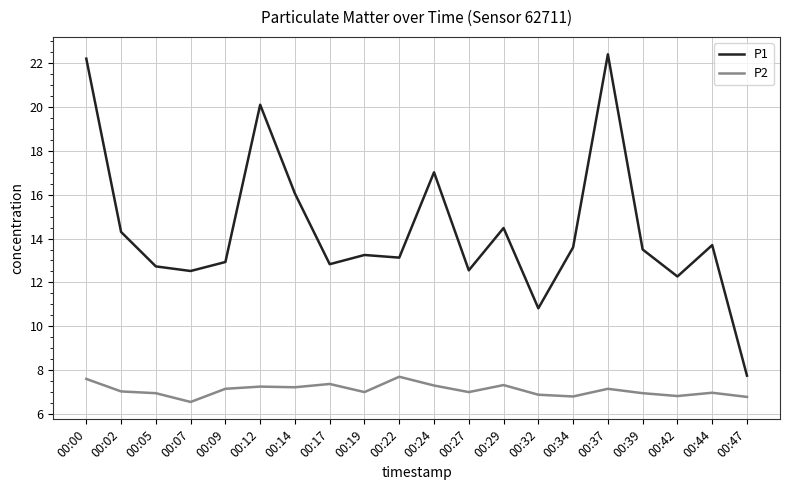

Count the number of data series in this chart.

2